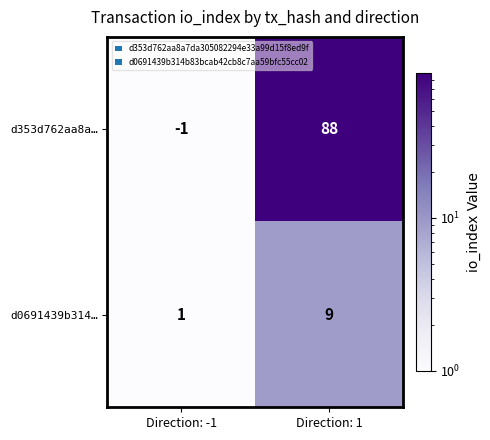

What is the sum of the d353d762aa8a… values at Direction: -1 and Direction: 1?

87